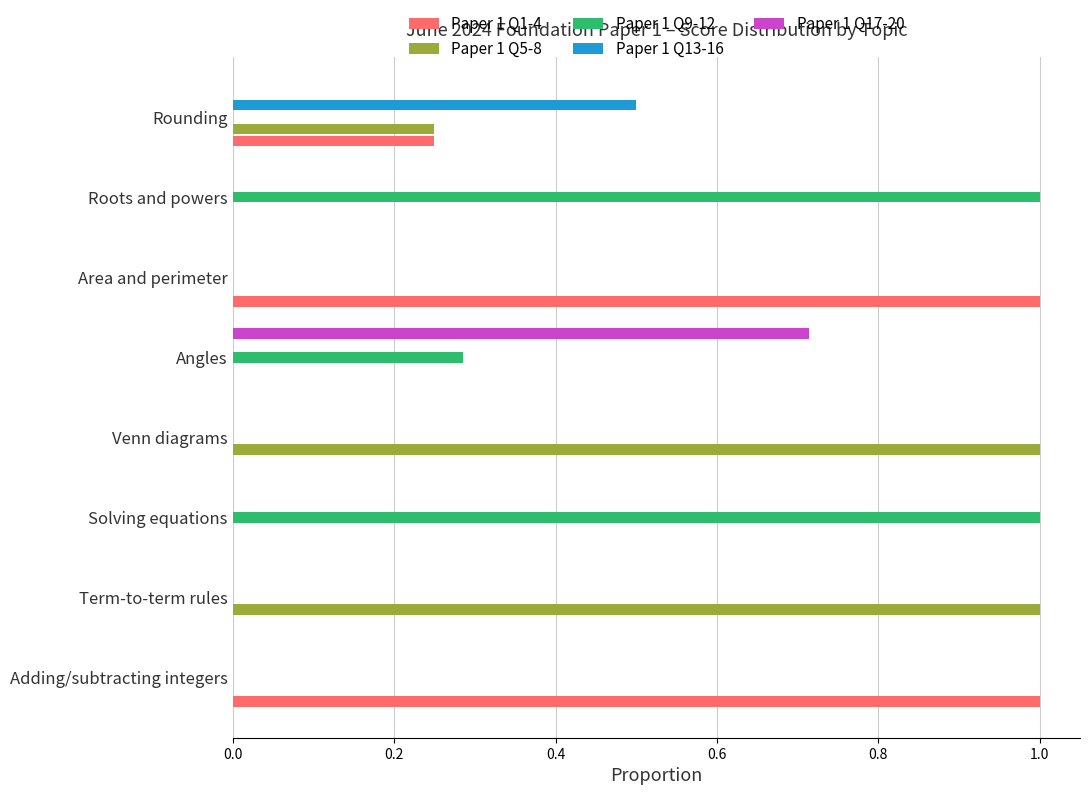

Between Term-to-term rules and Rounding, which series saw the biggest shift?

Paper 1 Q5-8